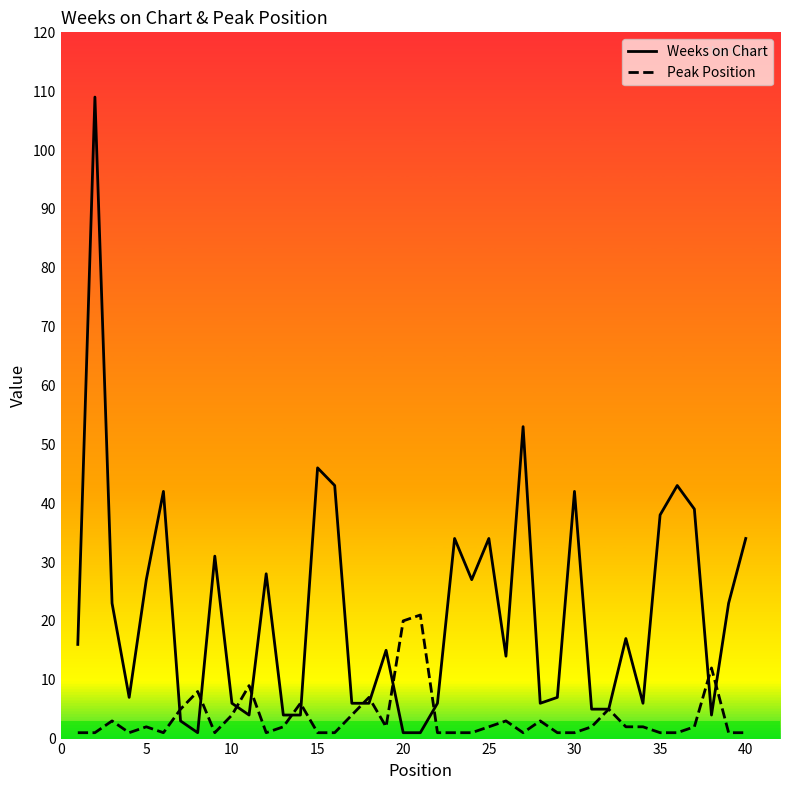

Which series has the widest spread of values?

Weeks on Chart